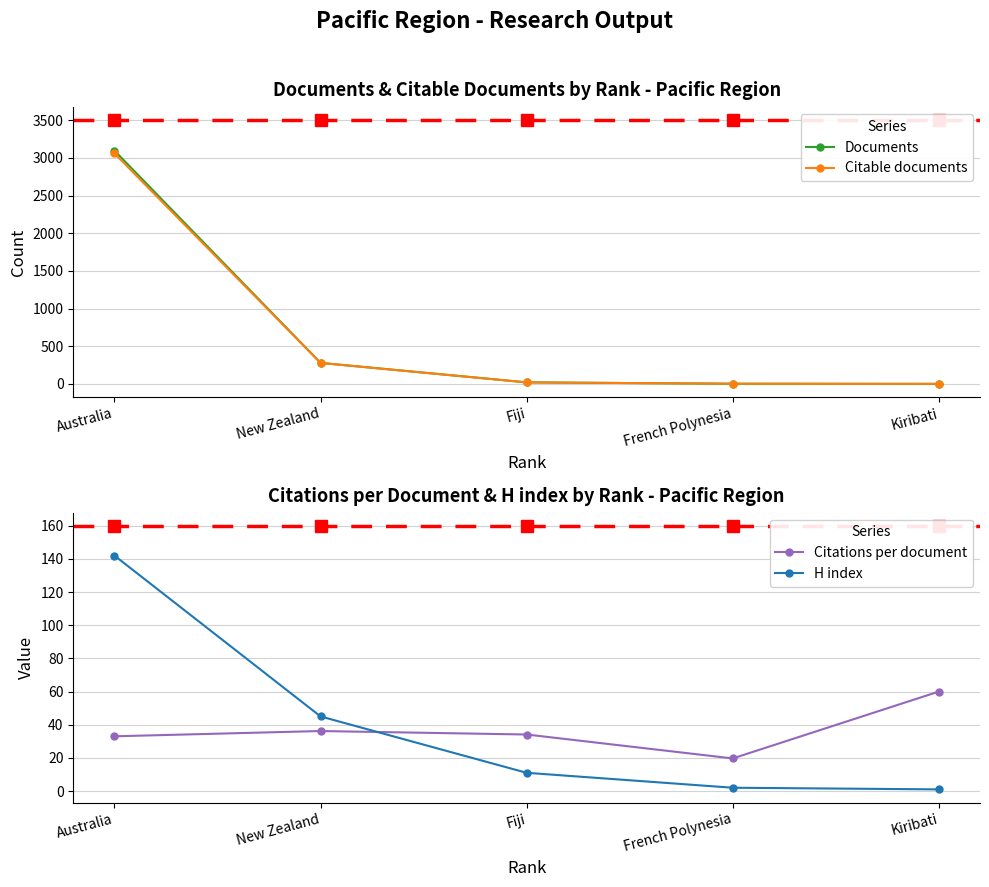

True or false: Documents has more than 0 interior local peaks.

False